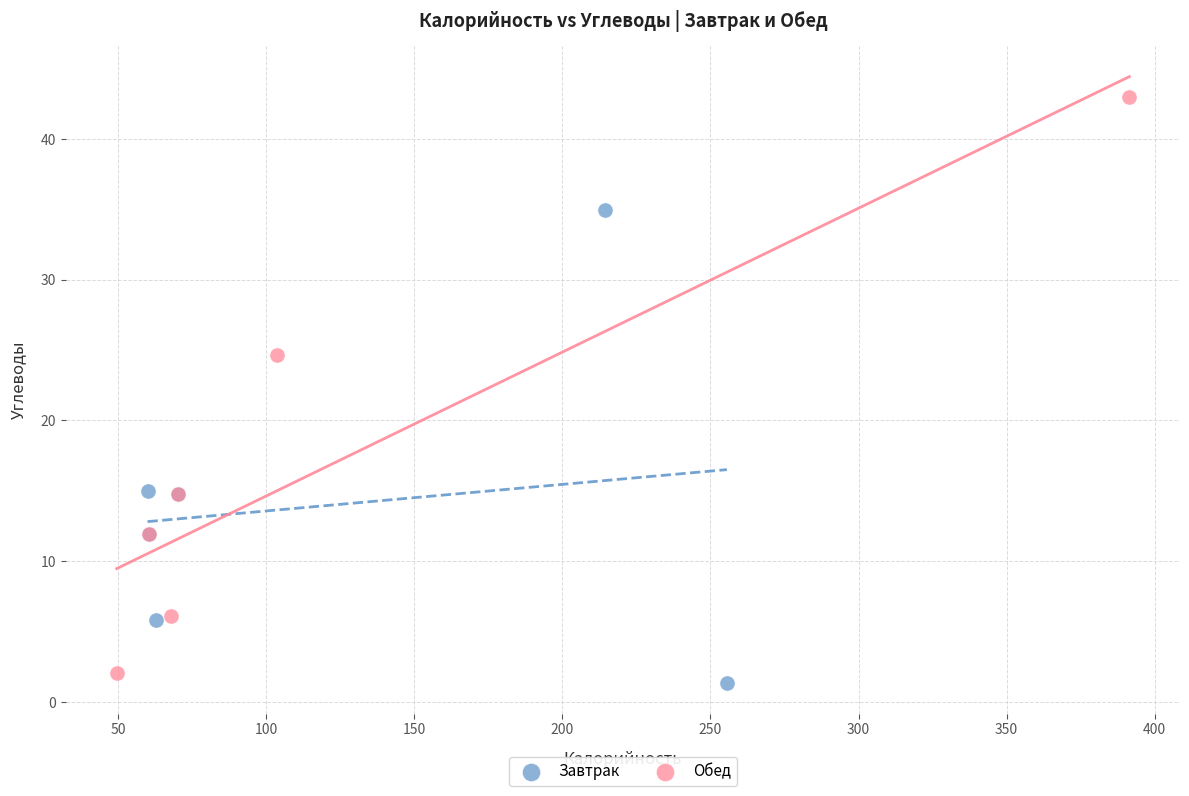

Which series reaches the maximum Y coordinate?

Обед